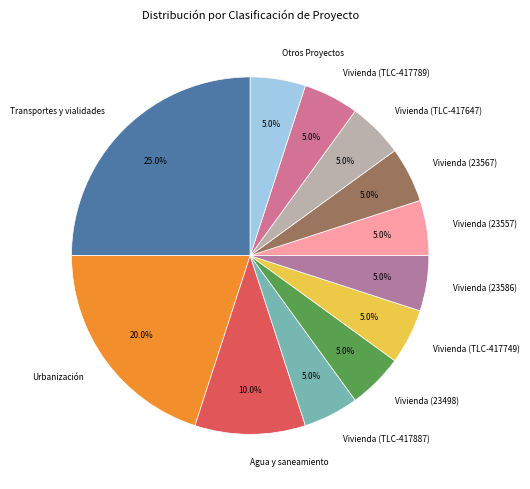

To the nearest percent, what is the combined percentage of Vivienda (23567) and Vivienda (TLC-417749)?

10%